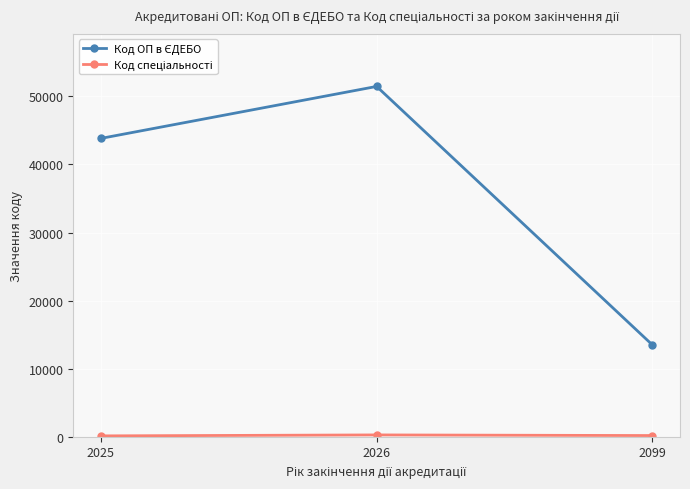

At which category is the sum across all series the highest?

2026